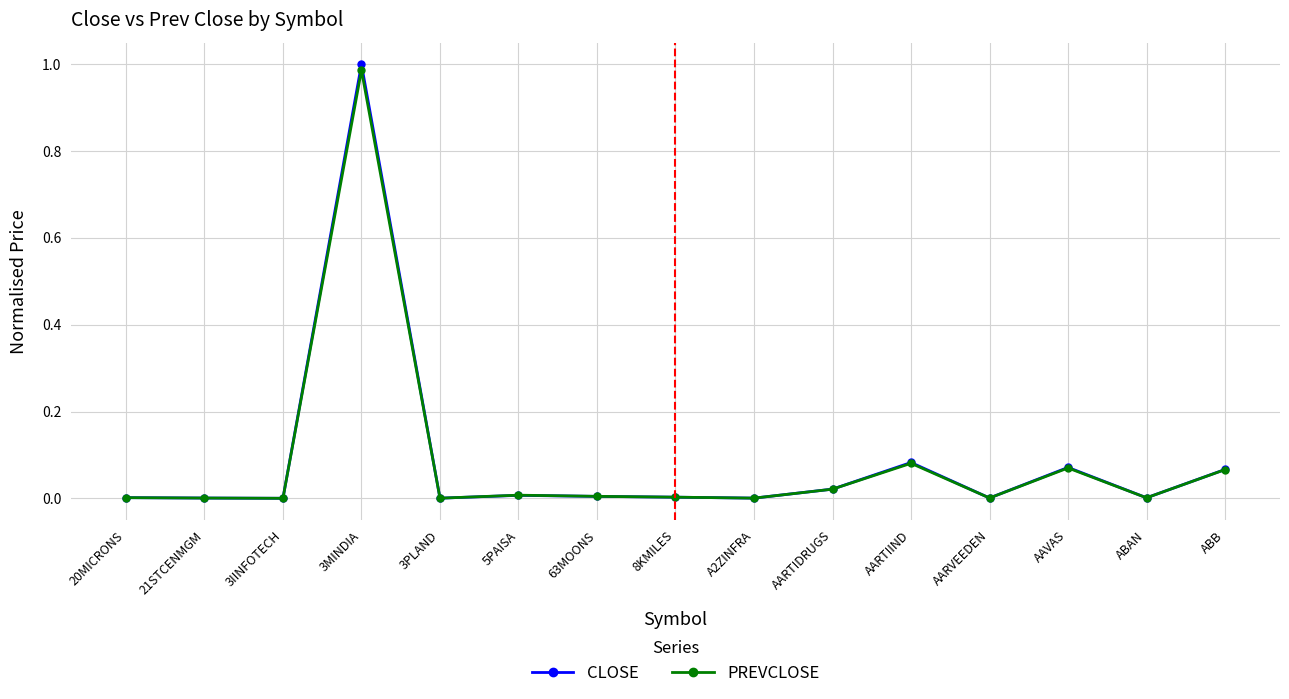

Is it true that PREVCLOSE equals 0.0 at AARTIDRUGS?

True